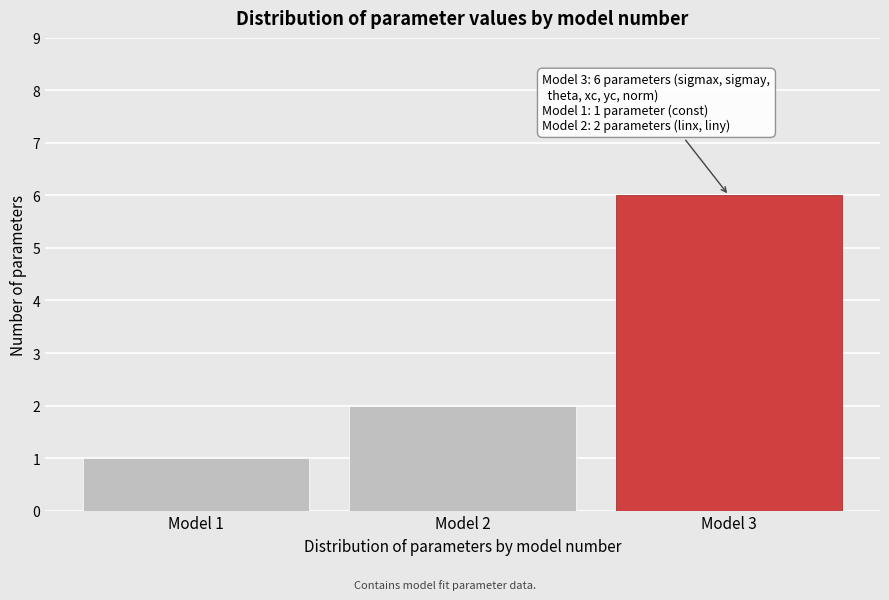

Reading left to right, extract all data points from this chart.

1	2	6